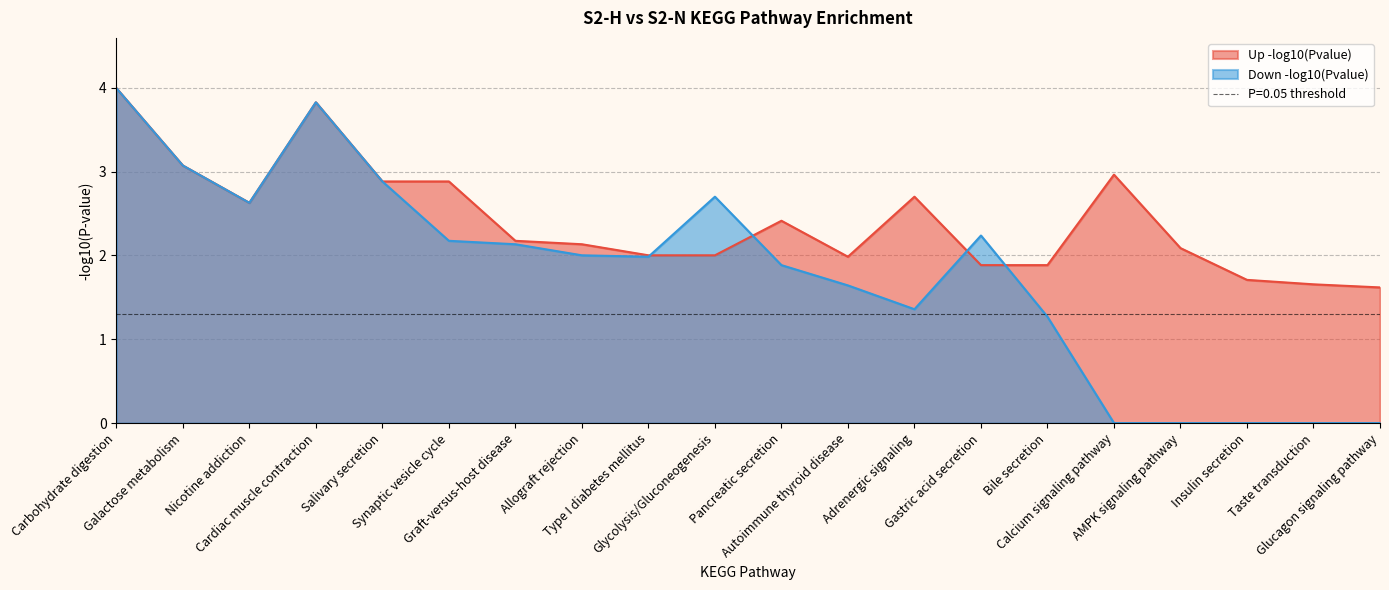

What is the value of the Down -log10(Pvalue) point at the 14th from the left?

2.2